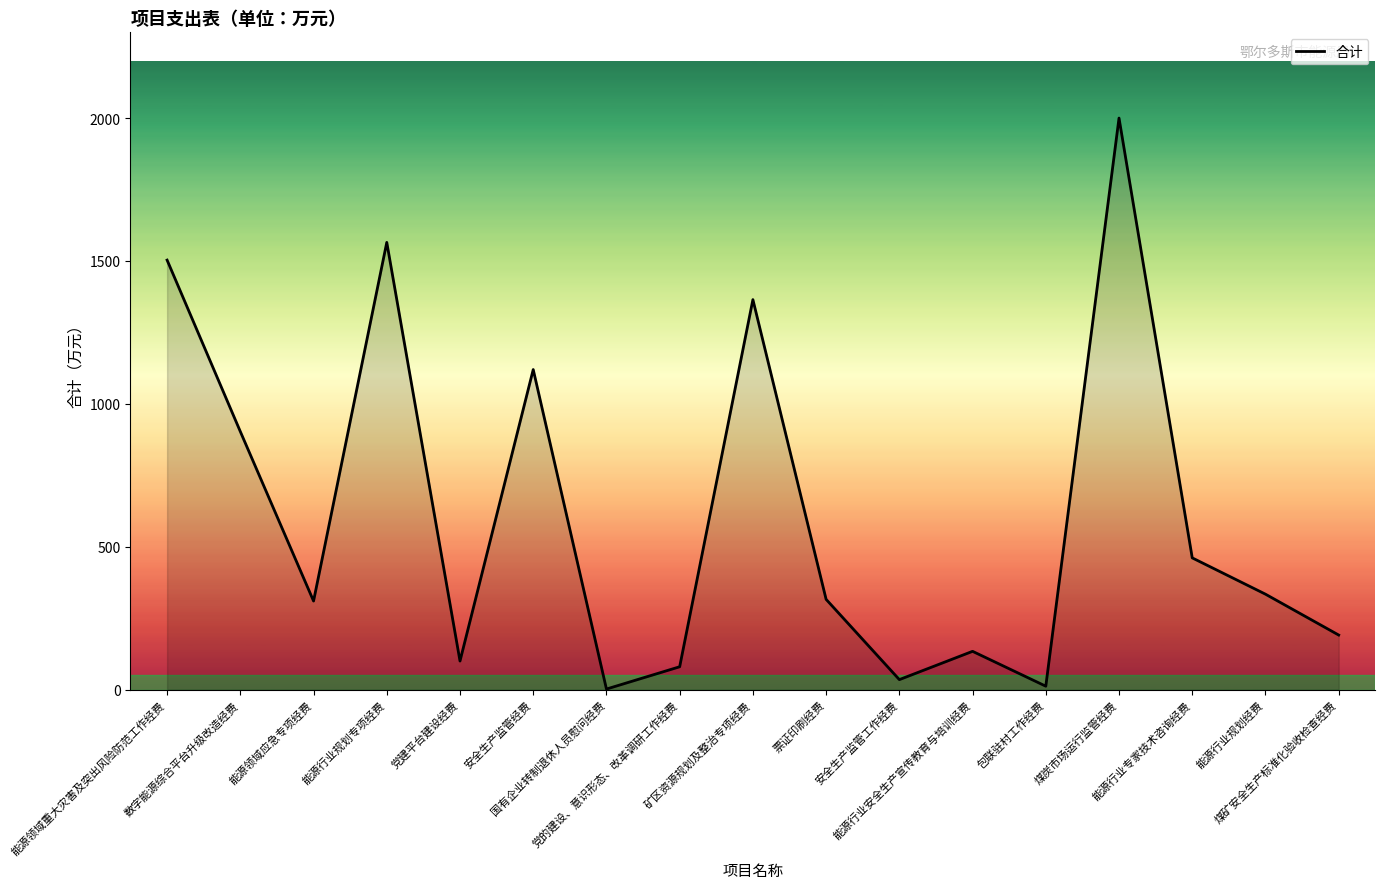

What is the sum of all values?

10430.6